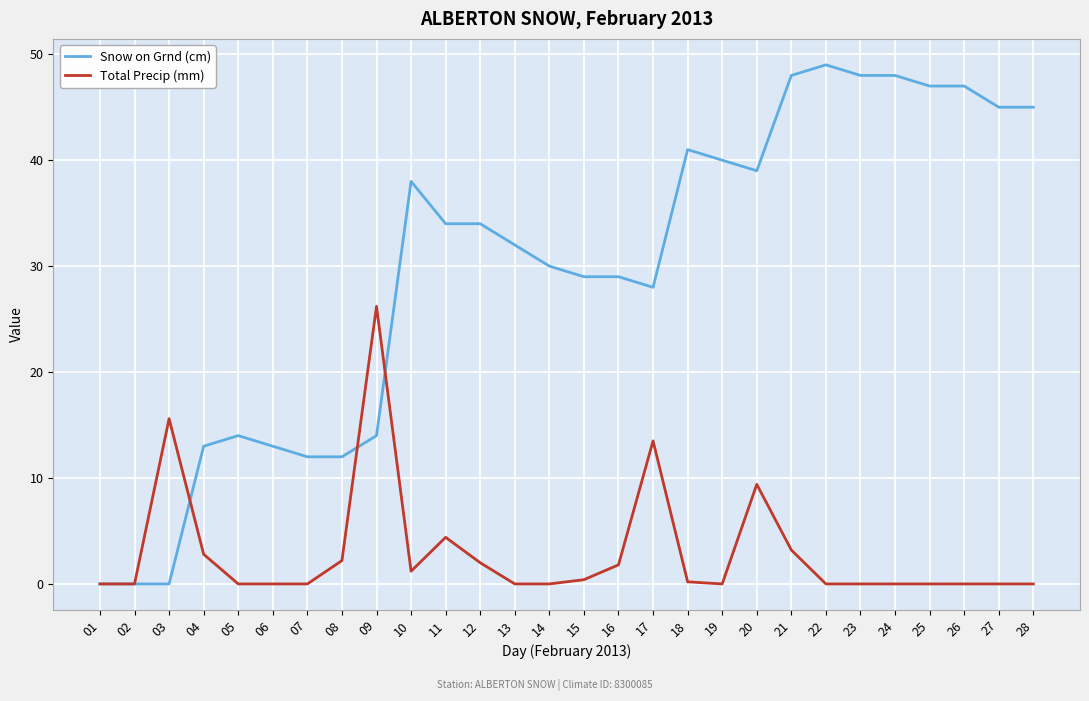

How many distinct data groups are displayed?

2